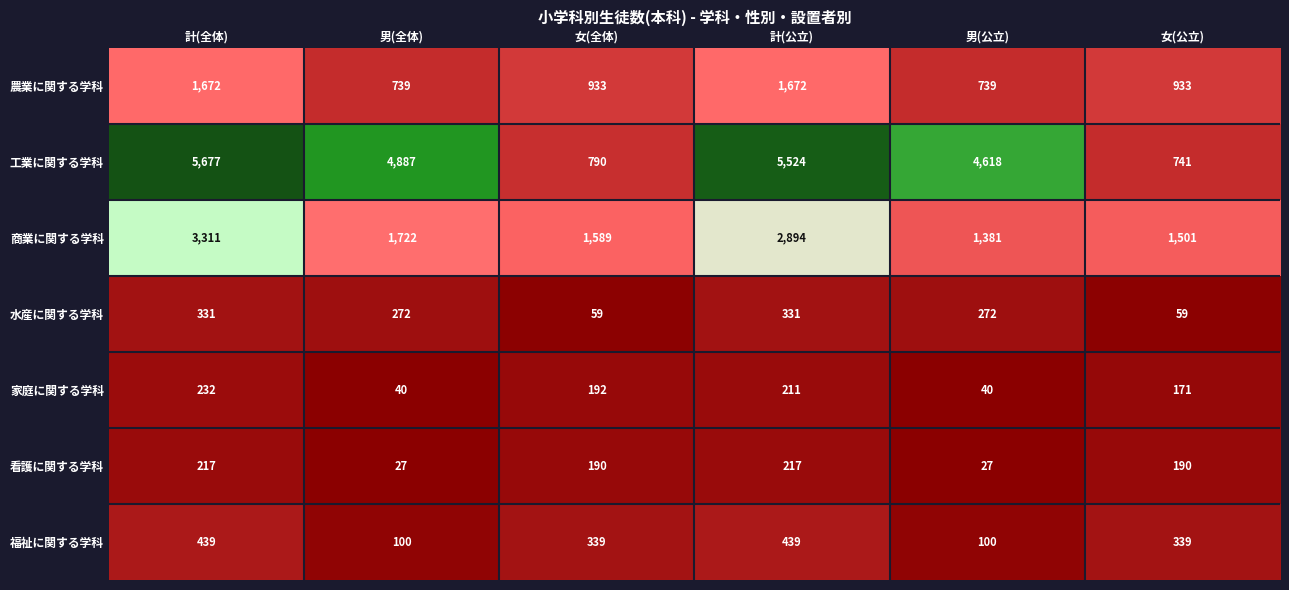

What value does the 看護に関する学科 series have at 男(全体)?

27